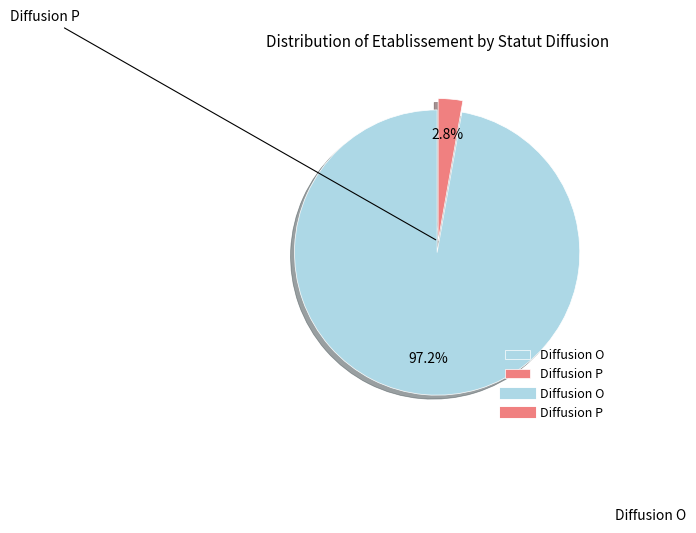

Which slice is the largest?

O